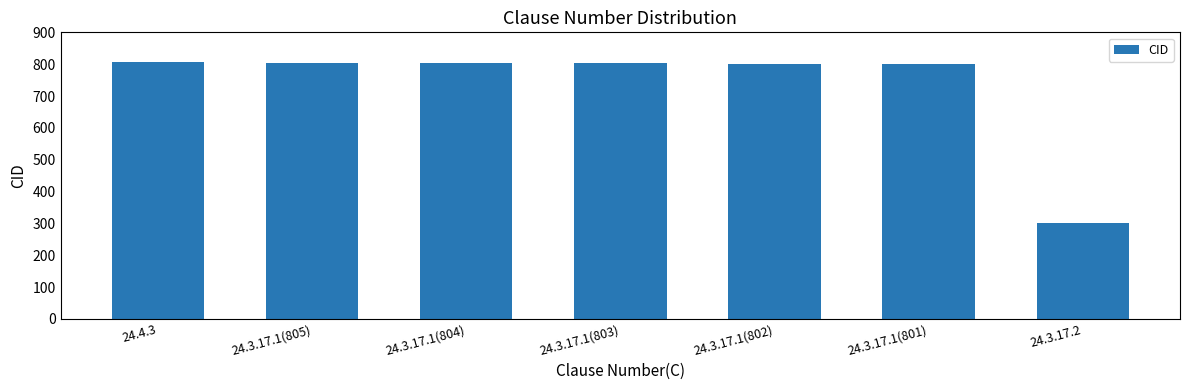

What is the smallest value displayed?

302